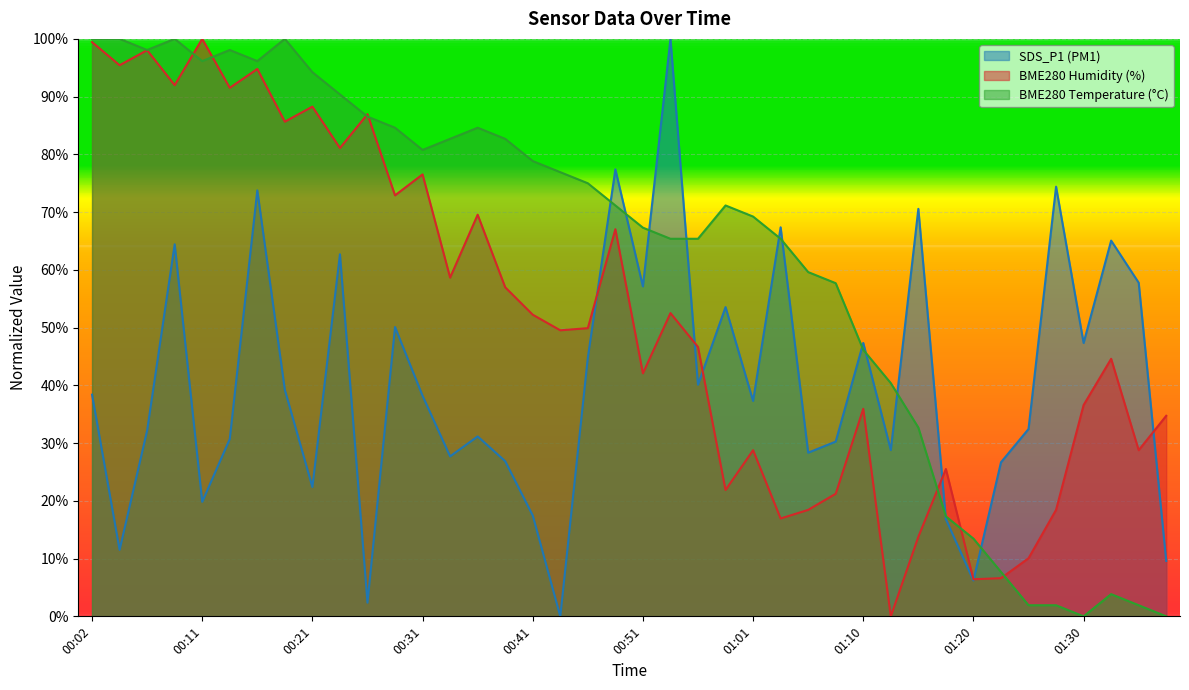

Is the value of SDS_P1 at 00:53 greater than the value of BME280_humidity at 01:18?

Yes